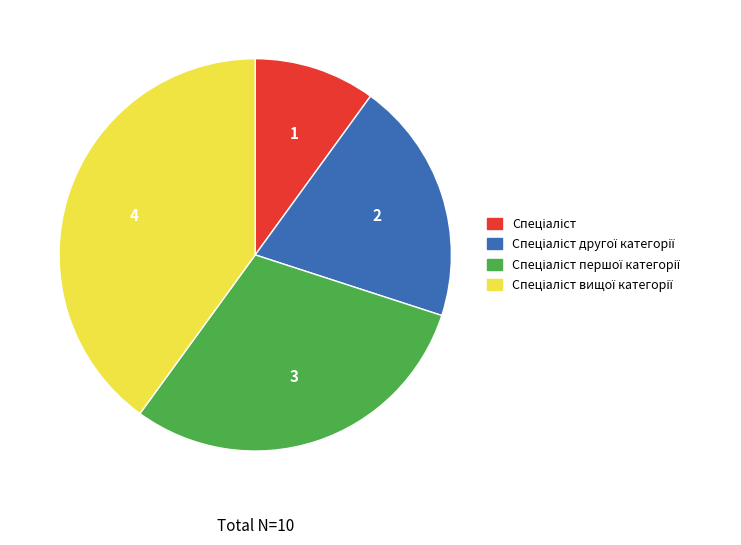

Is there a majority slice in this chart?

No